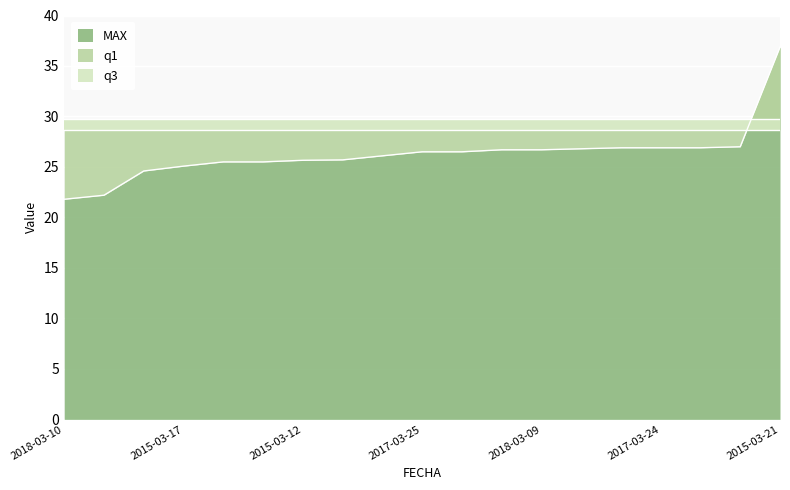

True or false: q1 and q3 intersect in this chart.

False